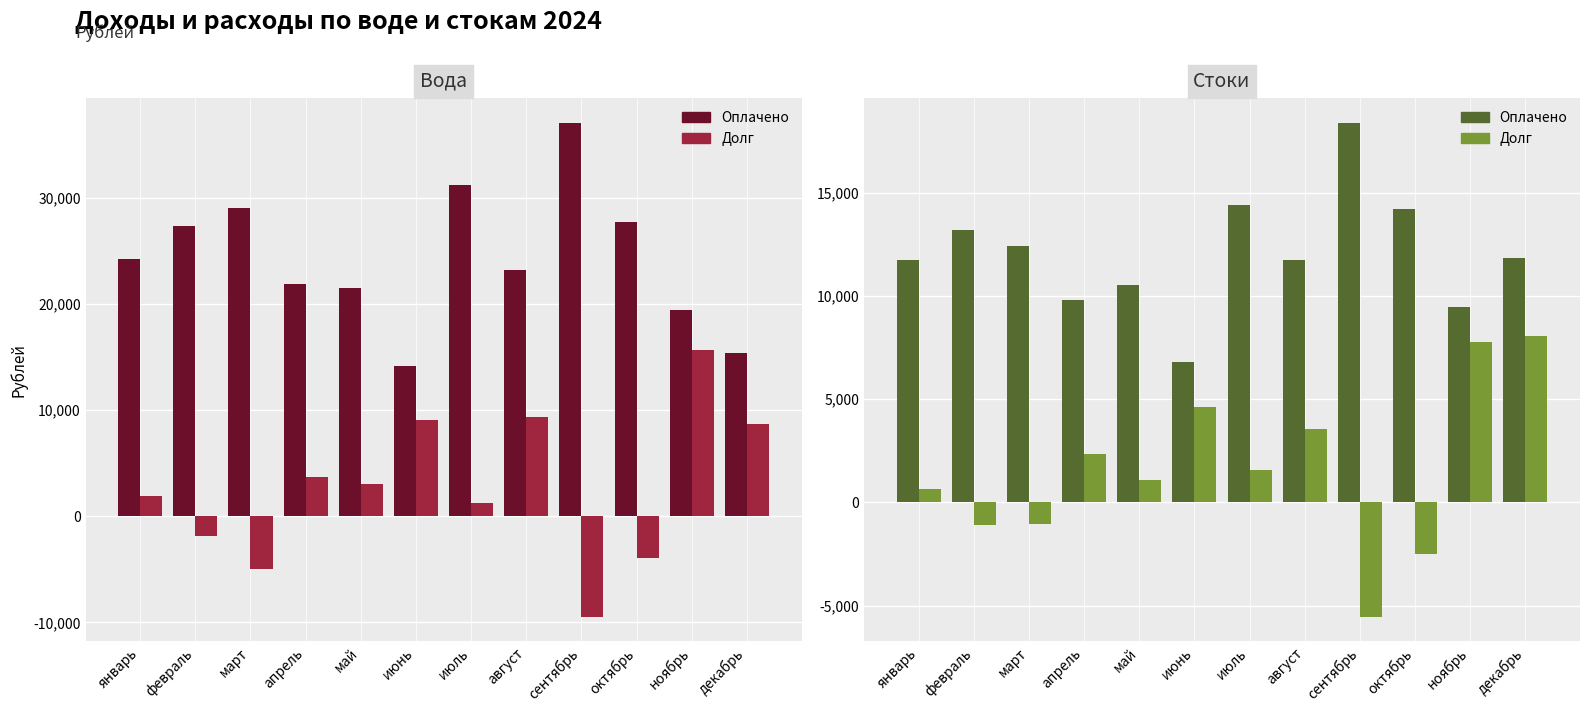

What is the total value across all series at июль?

48430.0